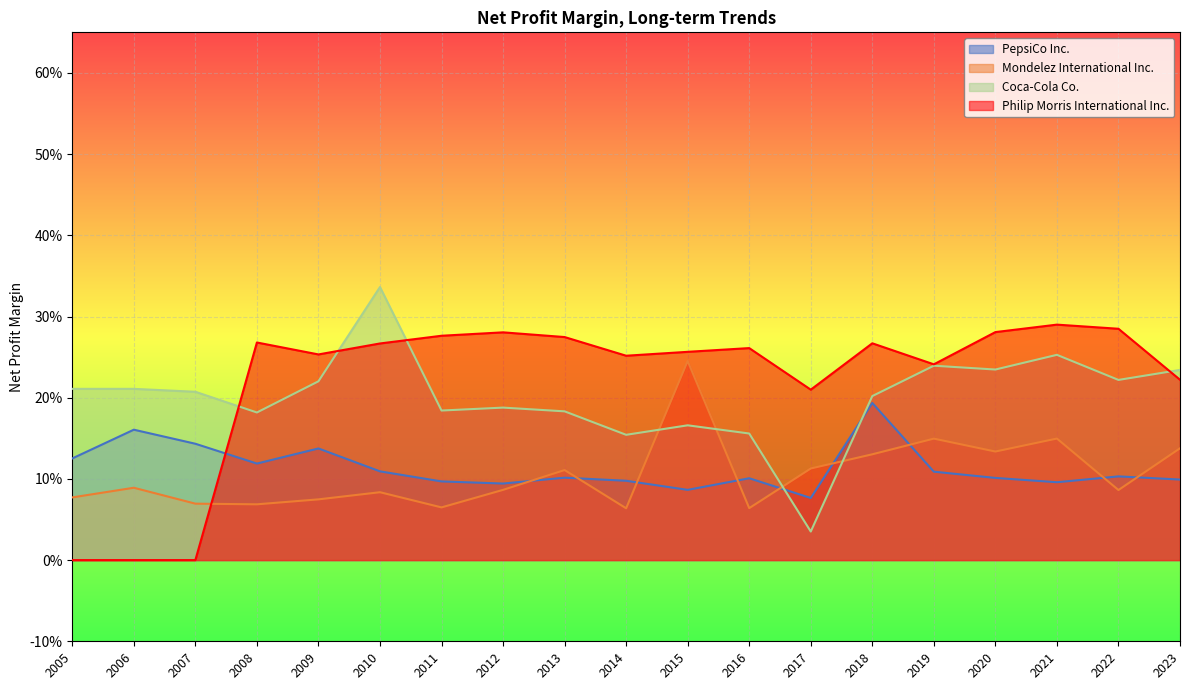

What is the difference between the maximum and minimum values in the Mondelez International Inc. series?

0.2